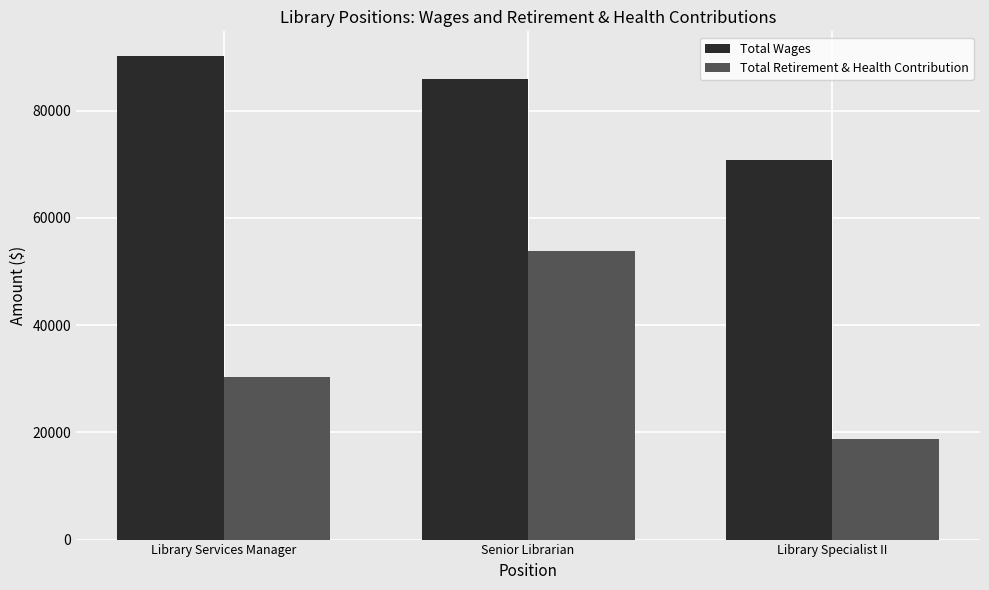

How many series are shown in this chart?

2